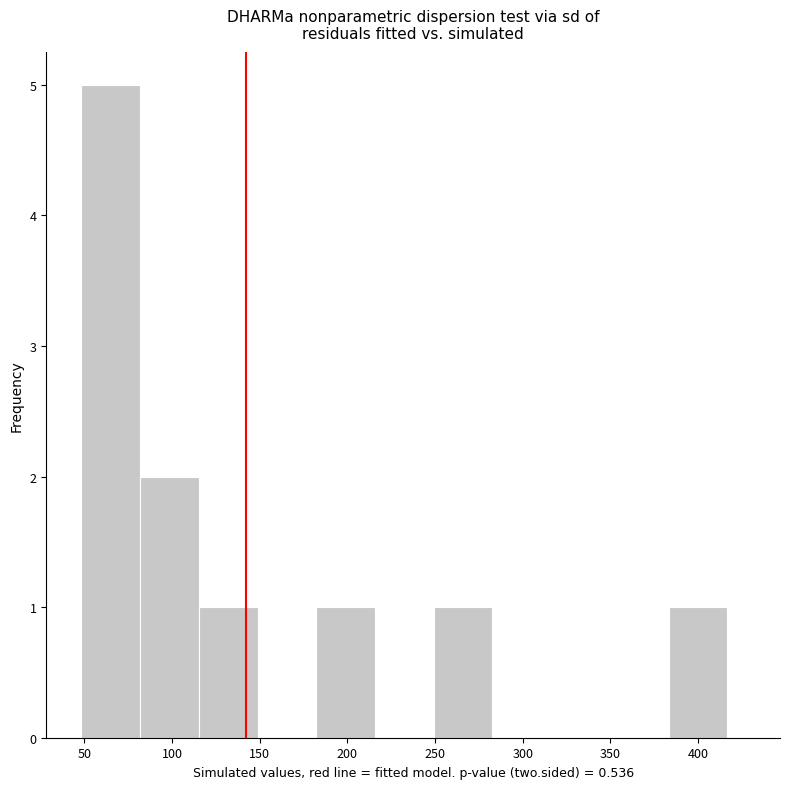

Over which range of the x-axis is the bar tallest?

50 to 80